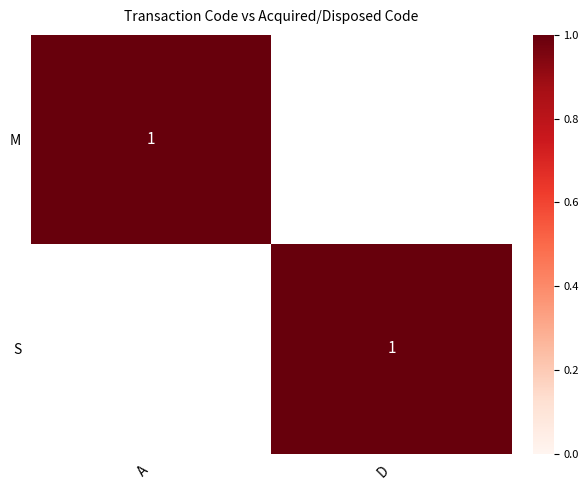

What is the difference between the M values at A and D?

1